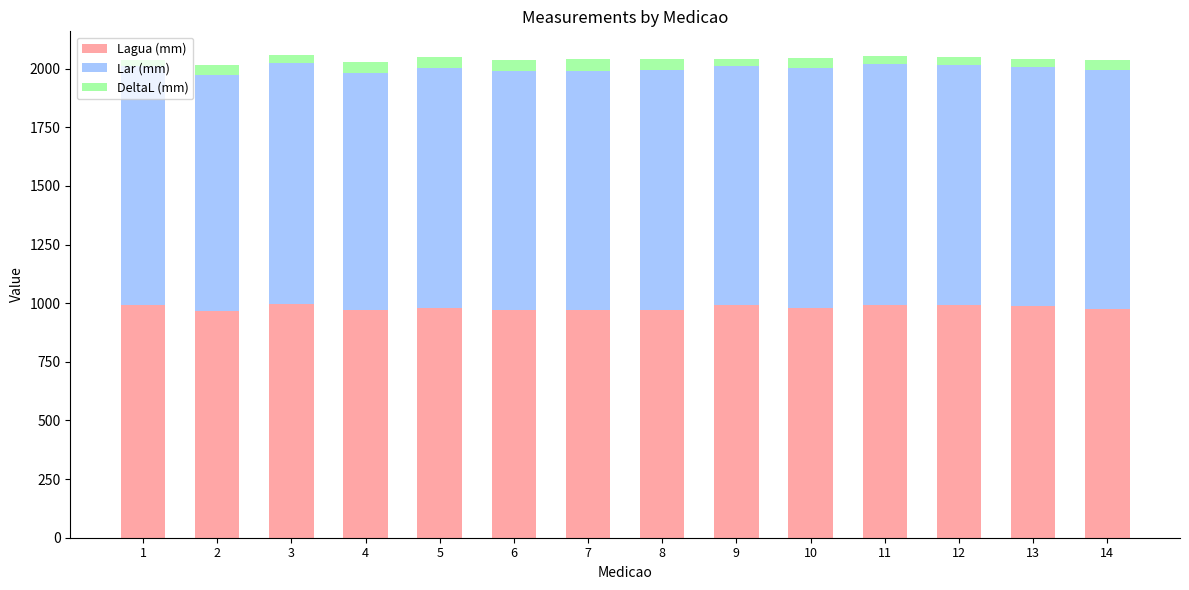

The Lagua (mm) series shows 442 at 14. True or false?

False